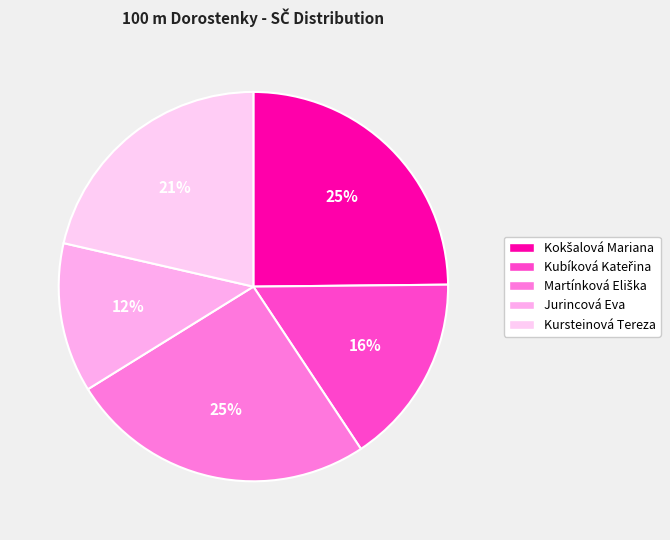

Is it true that Kubíková Kateřina is 16% of the pie?

True